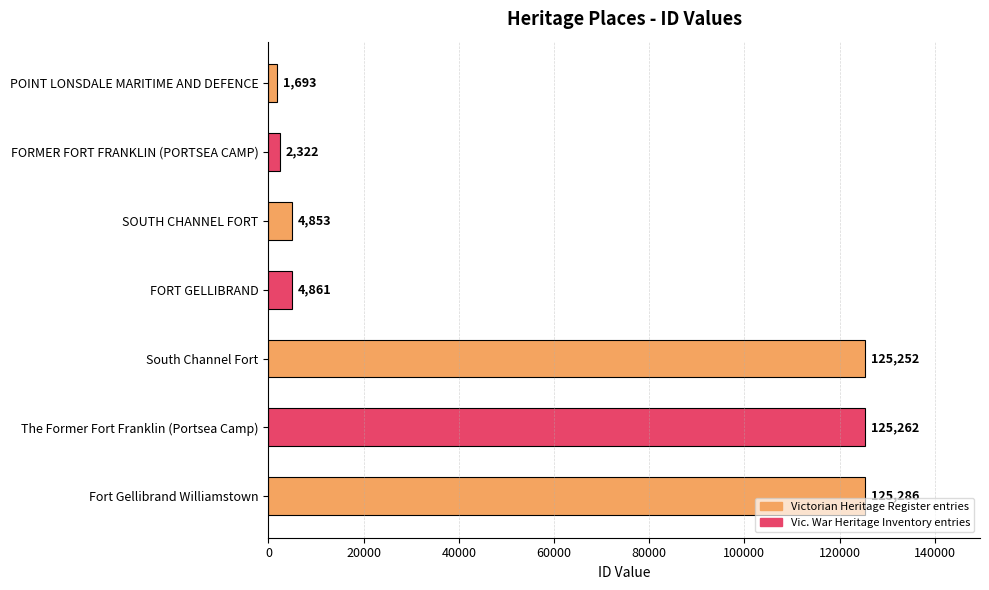

What is the label of the 7th bar from the top?

Fort Gellibrand Williamstown